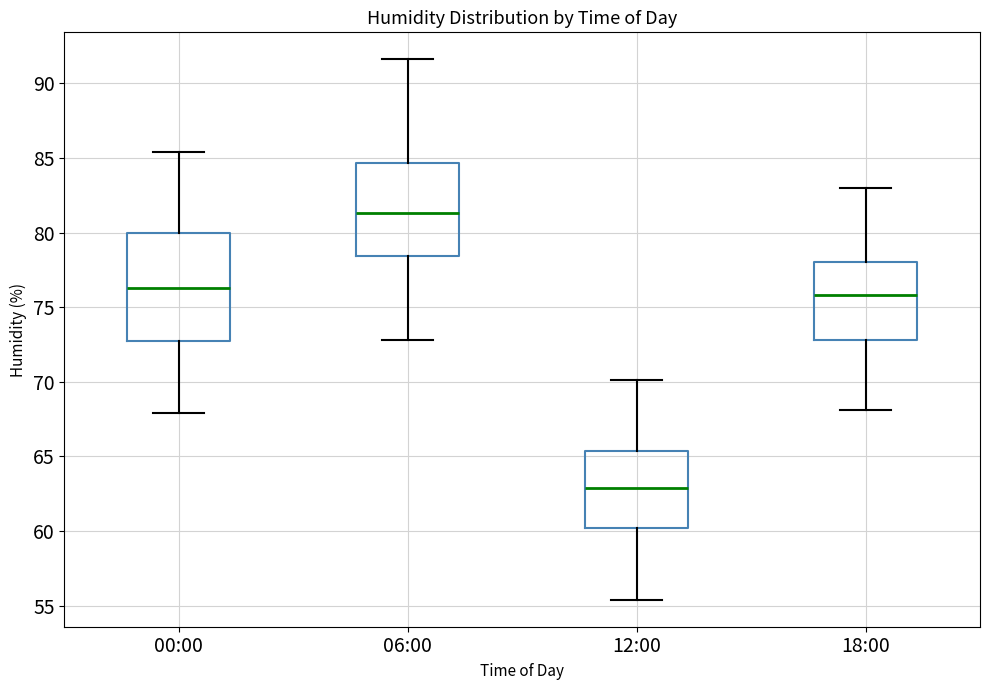

Comparing the boxes themselves (not the whiskers), which one is the tallest?

00:00